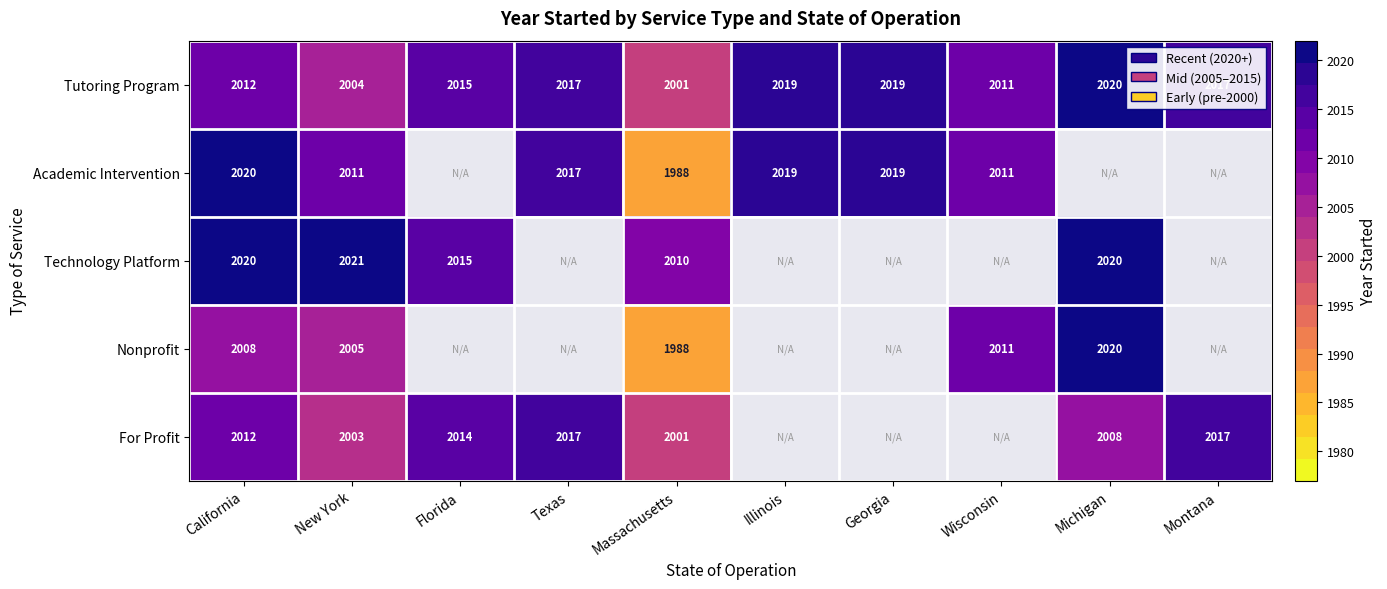

The value of Nonprofit at Massachusetts is 904. True or false?

False